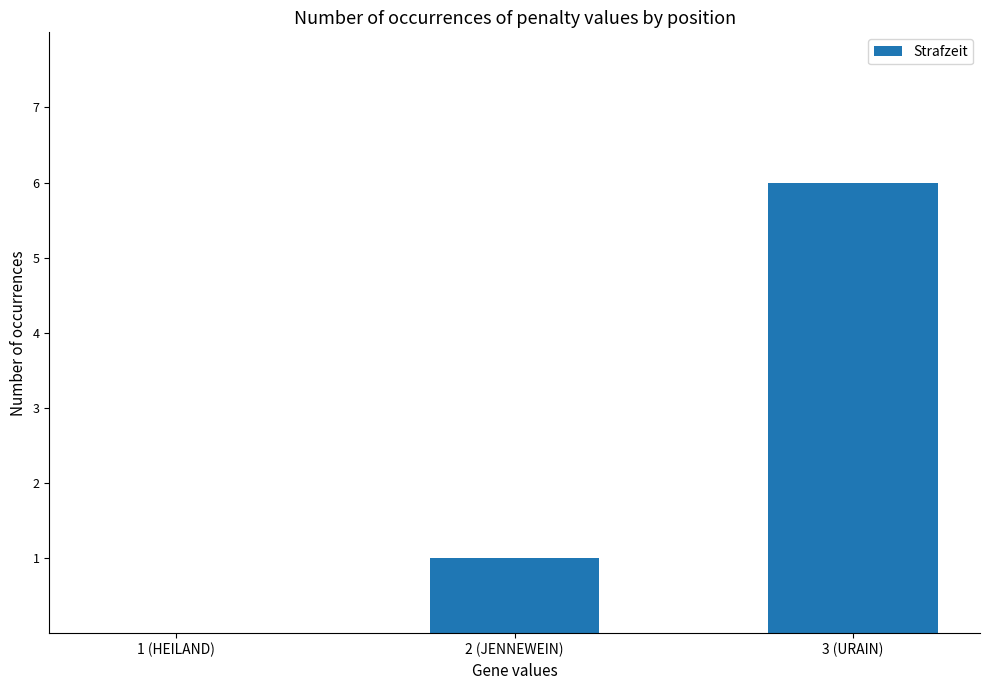

Is it true that the value at 3 (URAIN) is 6?

True